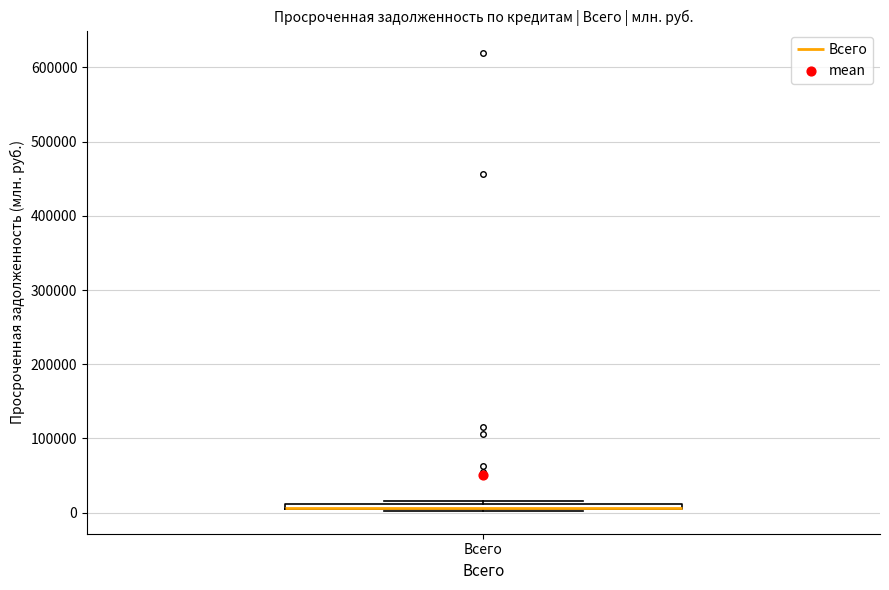

Where is the lower edge of the box for Всего on the y-axis? The values are not printed on the chart, so give them approximately, as read against the axis.

0